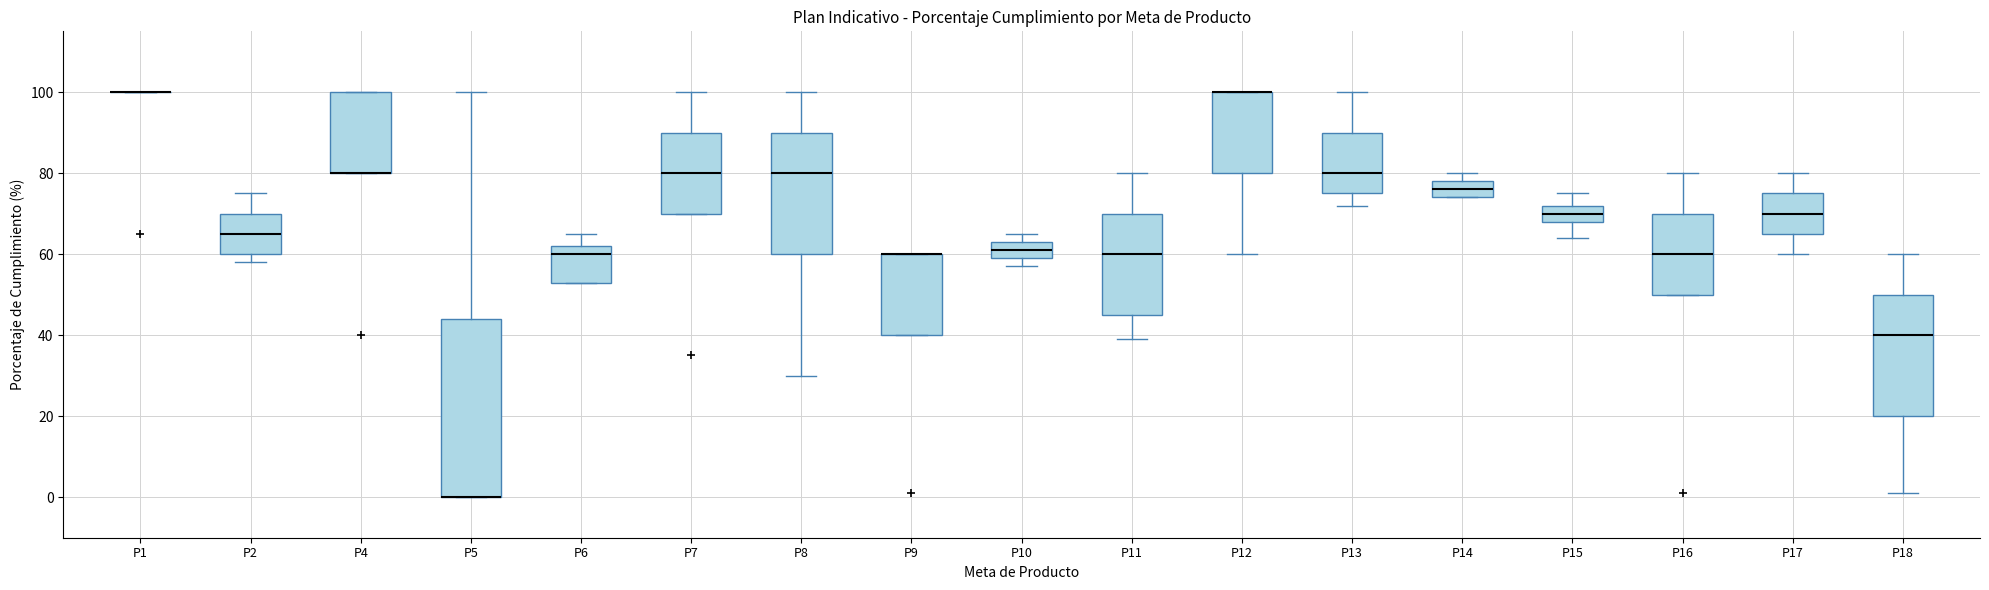

Reading left to right, read every box against the y-axis: the position of its median line, the range the box covers, and the ends of its whiskers. The values are not printed on the chart, so give them approximately, as read against the axis.

P1: box collapsed to a line at 100, whiskers 100 to 100
P2: median 66, box 60 to 70, whiskers 58 to 76
P4: median 80 (drawn on the box's lower edge), box 80 to 100, whiskers 80 to 100
P5: median 0 (drawn on the box's lower edge), box 0 to 44, whiskers 0 to 100
P6: median 60, box 54 to 62, whiskers 54 to 66
P7: median 80, box 70 to 90, whiskers 70 to 100
P8: median 80, box 60 to 90, whiskers 30 to 100
P9: median 60 (drawn on the box's upper edge), box 40 to 60, whiskers 40 to 60
P10: median 62, box 60 to 64, whiskers 58 to 66
P11: median 60, box 46 to 70, whiskers 40 to 80
P12: median 100 (drawn on the box's upper edge), box 80 to 100, whiskers 60 to 100
P13: median 80, box 76 to 90, whiskers 72 to 100
P14: median 76, box 74 to 78, whiskers 74 to 80
P15: median 70, box 68 to 72, whiskers 64 to 76
P16: median 60, box 50 to 70, whiskers 50 to 80
P17: median 70, box 66 to 76, whiskers 60 to 80
P18: median 40, box 20 to 50, whiskers 2 to 60